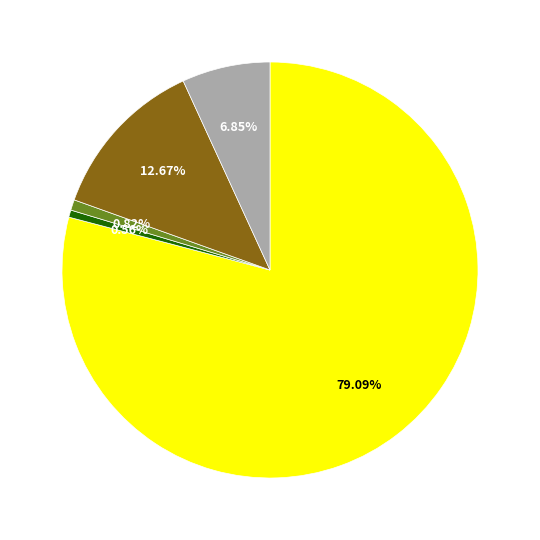

Does any single category account for the majority?

Yes